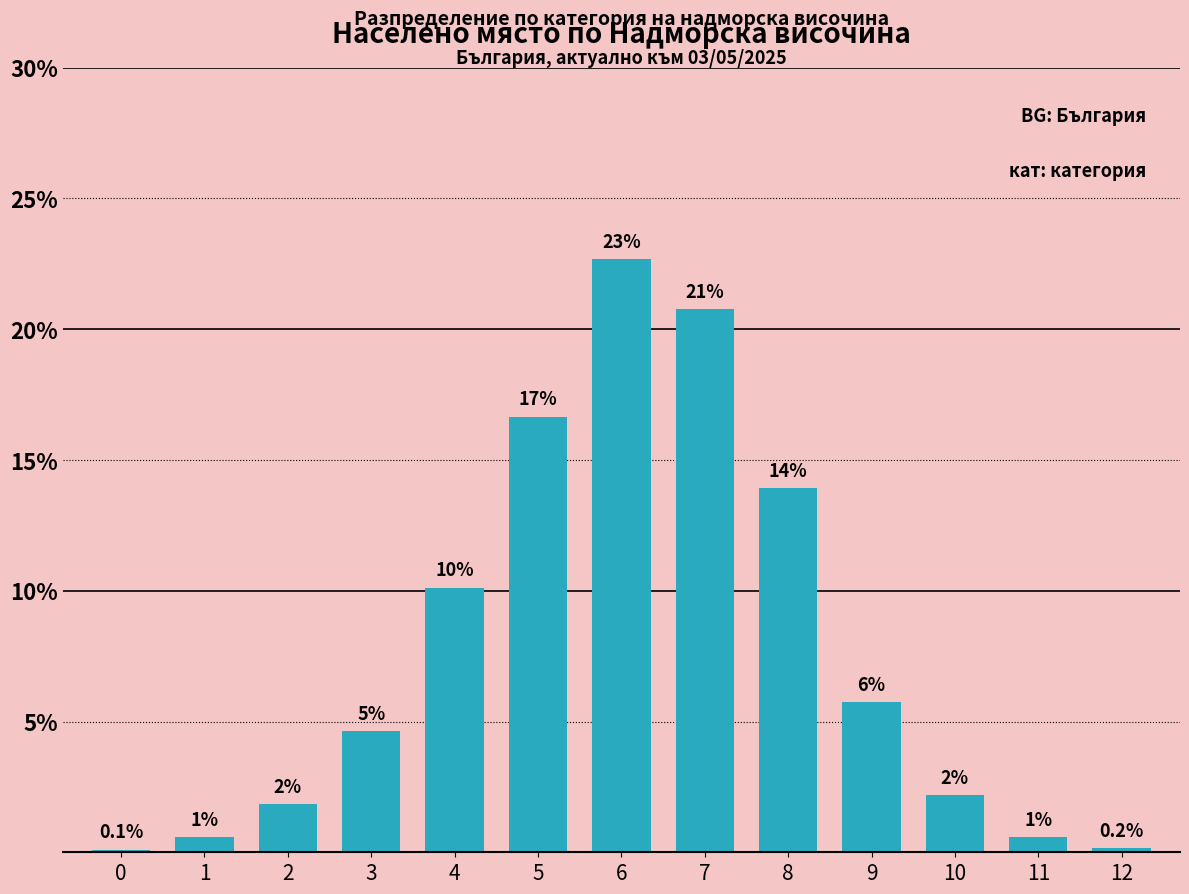

How many bars are there in total?

13